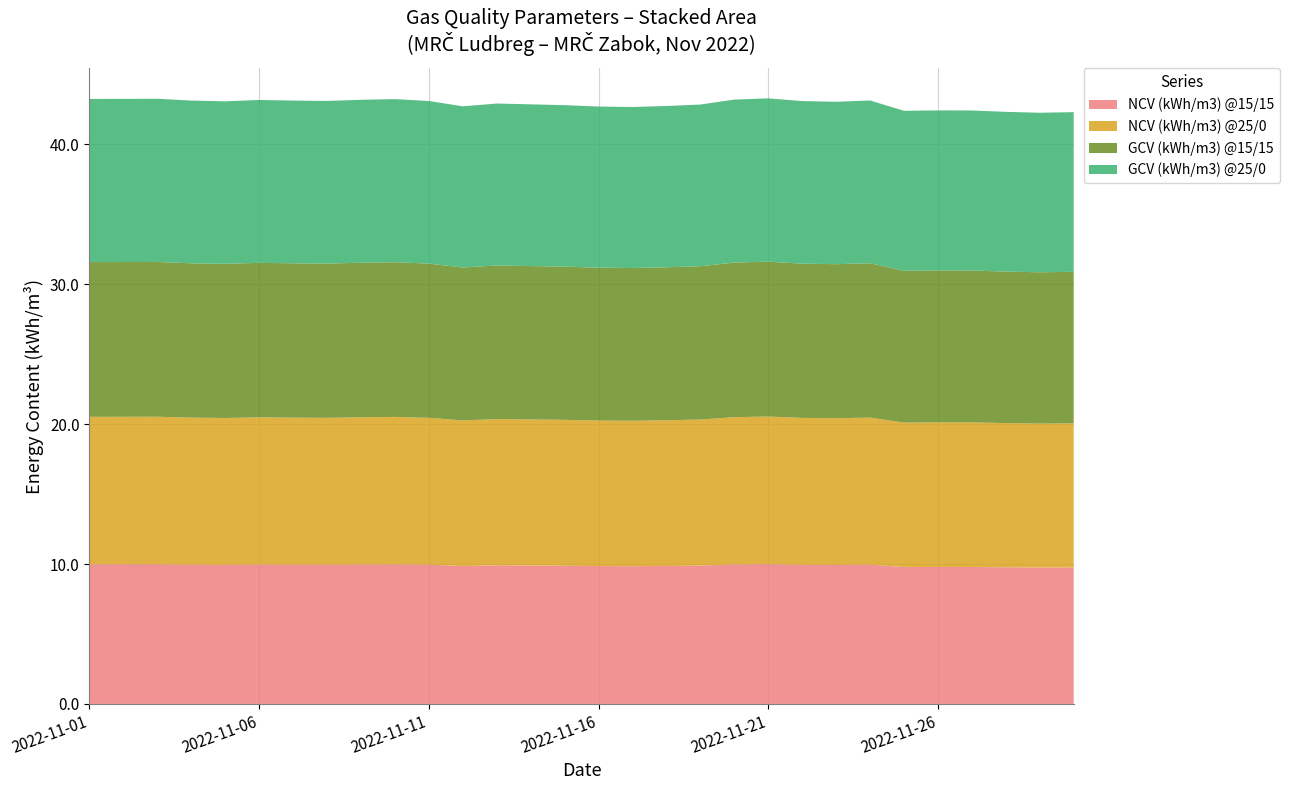

Reading left to right, what are all the values shown in this chart?

NCV (kWh/m3) @15/15: 10.0	10.0	10.0	10.0	9.9	10.0	10.0	10.0	10.0	10.0	10.0	9.9	9.9	9.9	9.9	9.9	9.8	9.9	9.9	10.0	10.0	9.9	9.9	10.0	9.8	9.8	9.8	9.8	9.8	9.8
NCV (kWh/m3) @25/0: 10.5	10.5	10.5	10.5	10.5	10.5	10.5	10.5	10.5	10.5	10.5	10.4	10.5	10.4	10.4	10.4	10.4	10.4	10.4	10.5	10.5	10.5	10.5	10.5	10.3	10.3	10.3	10.3	10.3	10.3
GCV (kWh/m3) @15/15: 11.1	11.1	11.1	11.0	11.0	11.0	11.0	11.0	11.0	11.1	11.0	10.9	11.0	11.0	10.9	10.9	10.9	10.9	11.0	11.1	11.1	11.0	11.0	11.0	10.9	10.9	10.9	10.8	10.8	10.8
GCV (kWh/m3) @25/0: 11.7	11.7	11.7	11.6	11.6	11.6	11.6	11.6	11.6	11.7	11.6	11.5	11.6	11.6	11.5	11.5	11.5	11.5	11.6	11.7	11.7	11.6	11.6	11.6	11.4	11.4	11.4	11.4	11.4	11.4